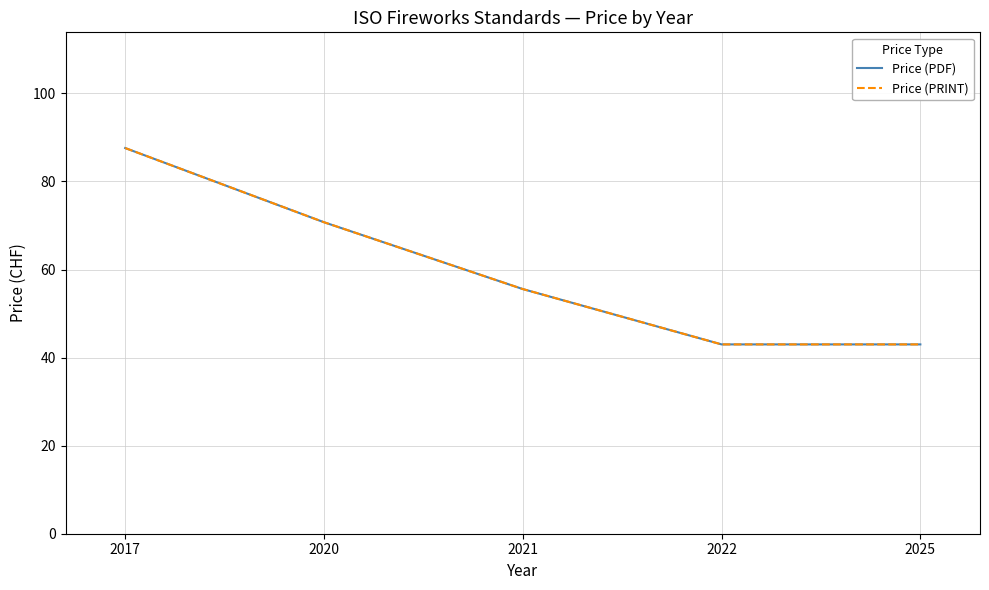

Is this an area chart (filled region under the line)?

No